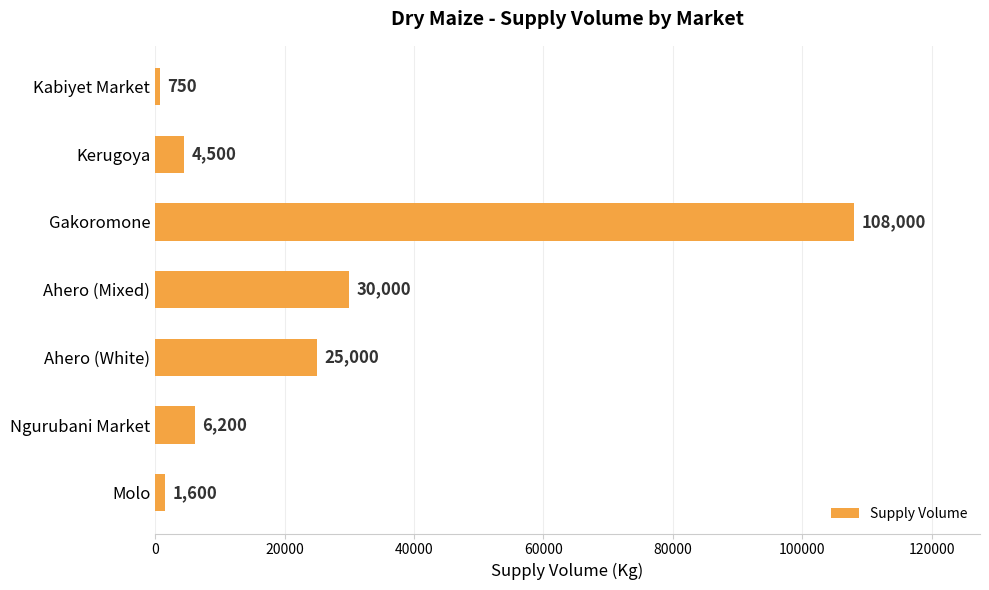

The chart shows a value of 44863 at Ahero (White). True or false?

False